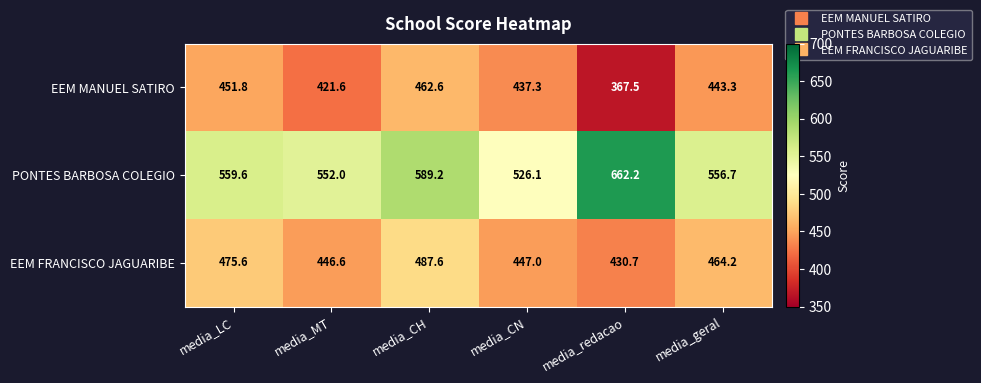

What is the smallest value displayed?

367.5